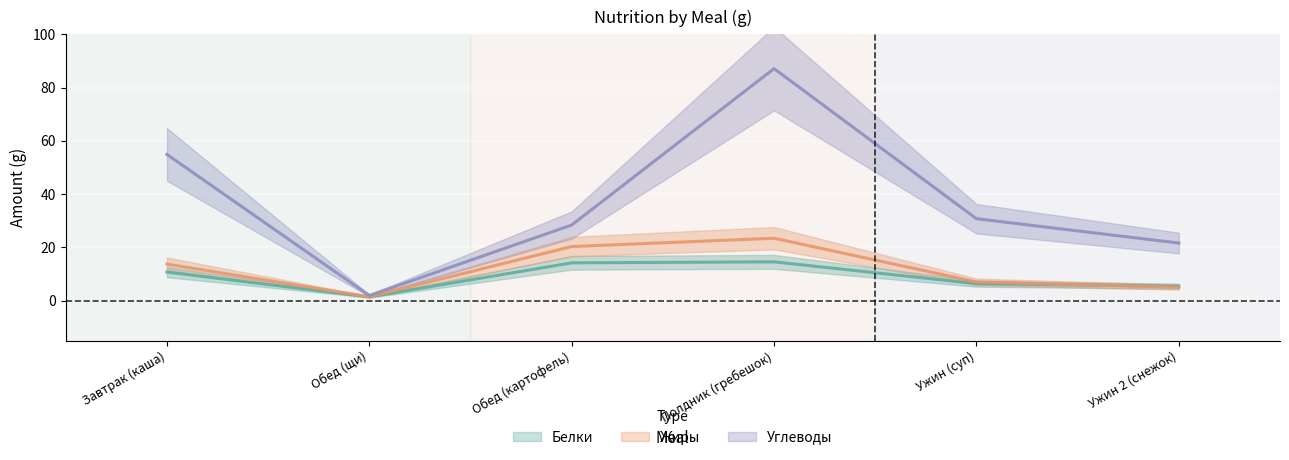

What is the difference between the maximum and minimum values in the Углеводы series?

85.2